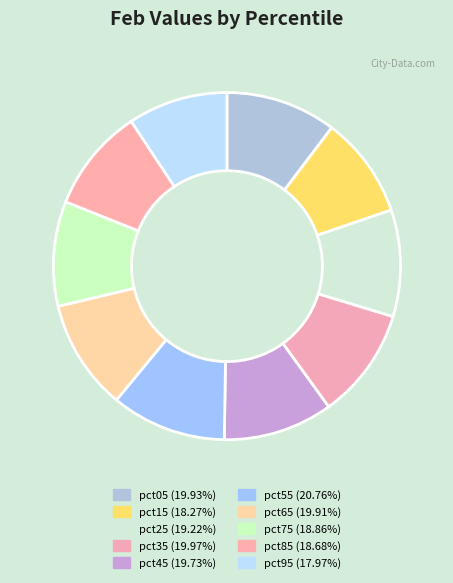

How many segments does this pie chart have?

10